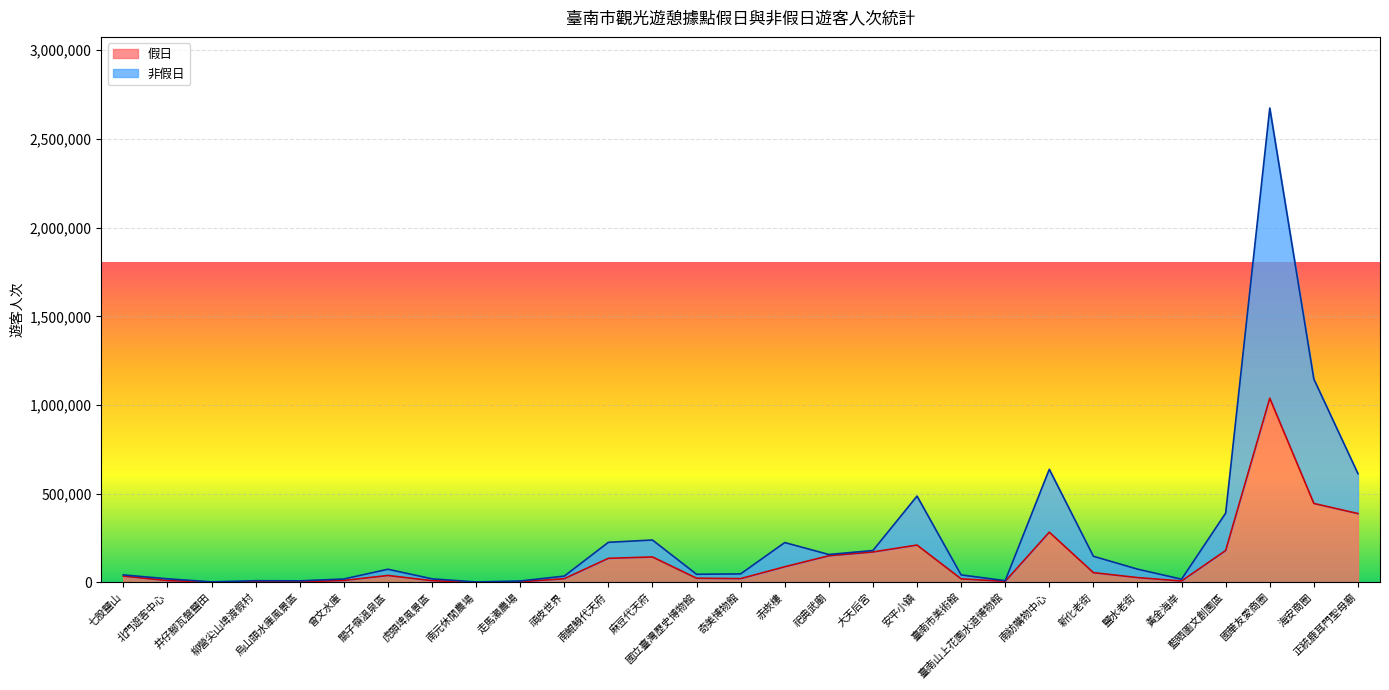

At which category does 假日 reach its first local valley?

井仔腳瓦盤鹽田